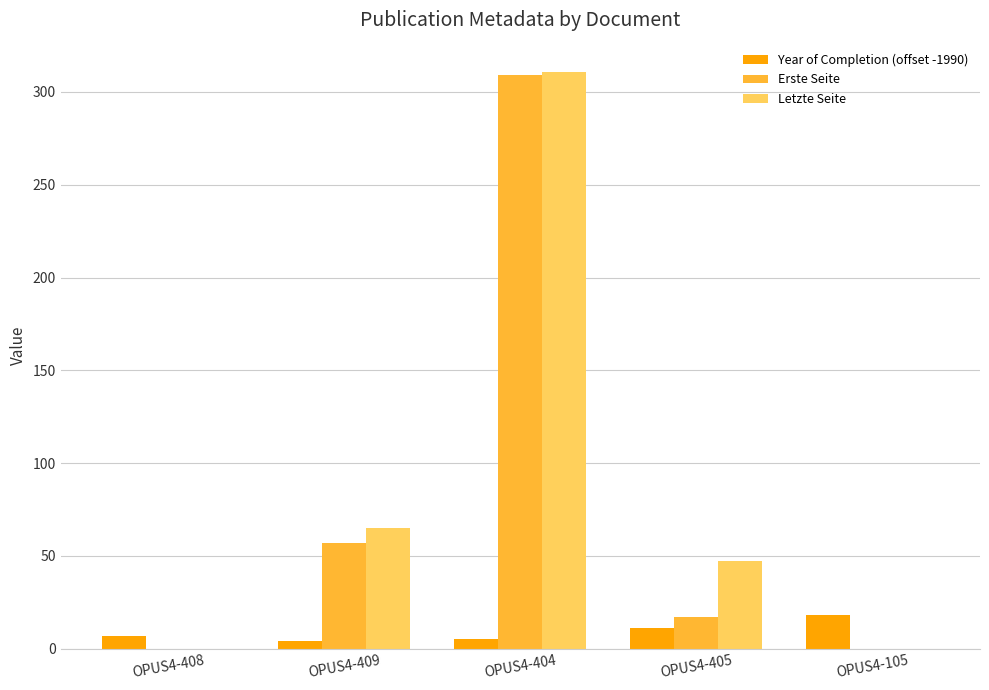

What is the sum of all Letzte Seite values?

423